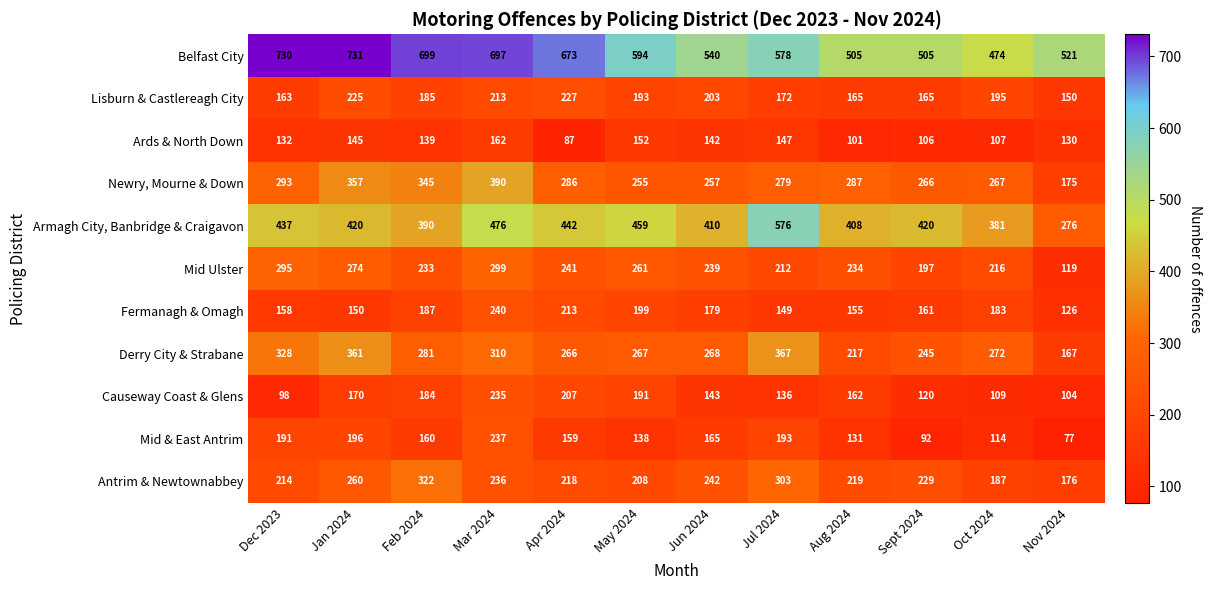

What is the total value across all series at Aug 2024?

2584